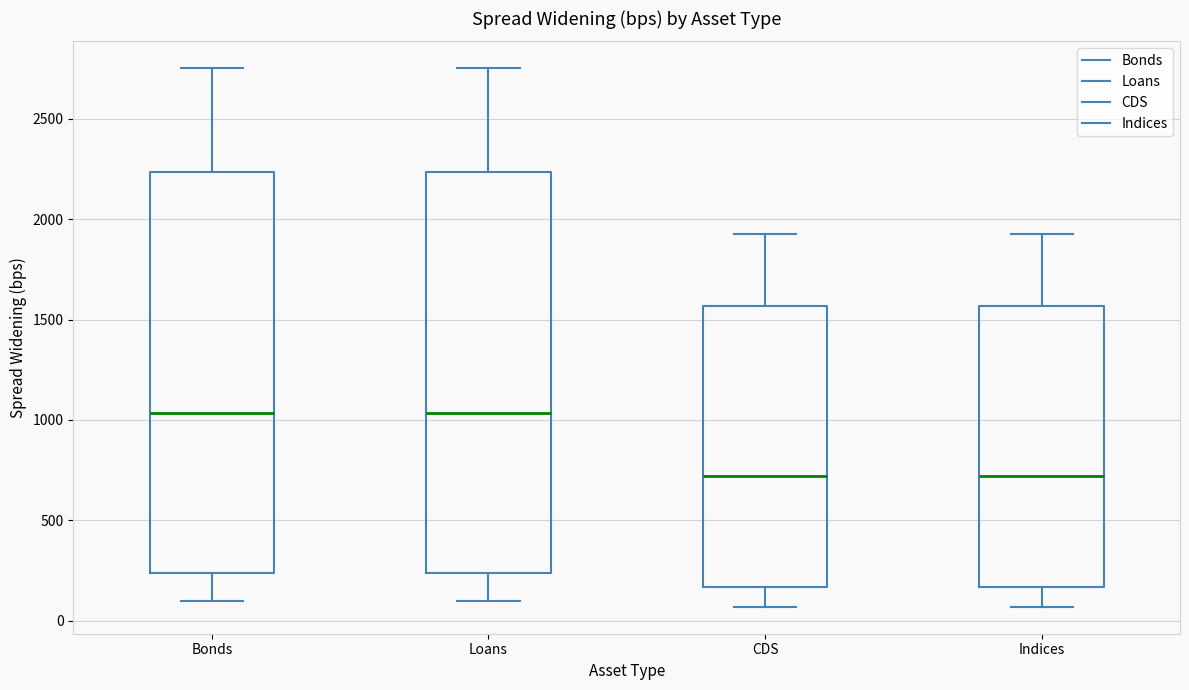

Reading left to right, read every box against the y-axis: the position of its median line, the range the box covers, and the ends of its whiskers. The values are not printed on the chart, so give them approximately, as read against the axis.

Bonds: median 1050, box 250 to 2250, whiskers 100 to 2750
Loans: median 1050, box 250 to 2250, whiskers 100 to 2750
CDS: median 700, box 150 to 1550, whiskers 50 to 1950
Indices: median 700, box 150 to 1550, whiskers 50 to 1950